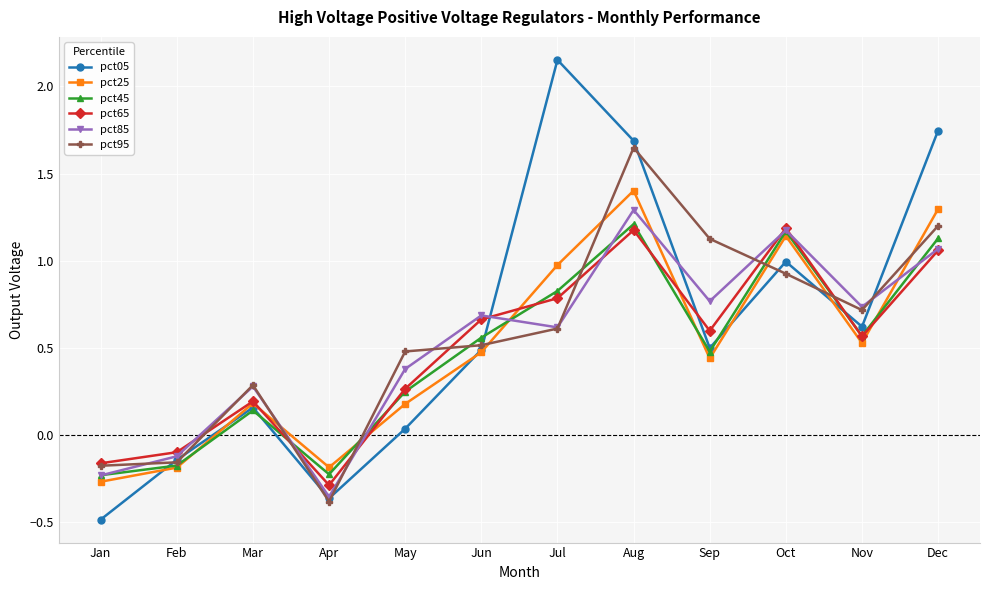

How many lines are shown in the chart?

6